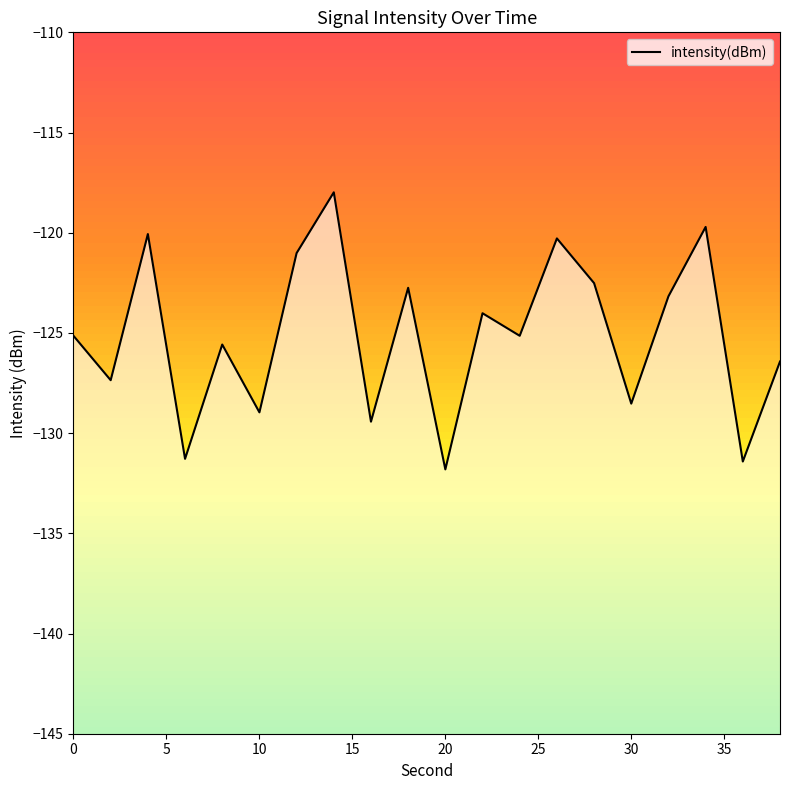

What is the value of the 19th point from the left?

-131.4